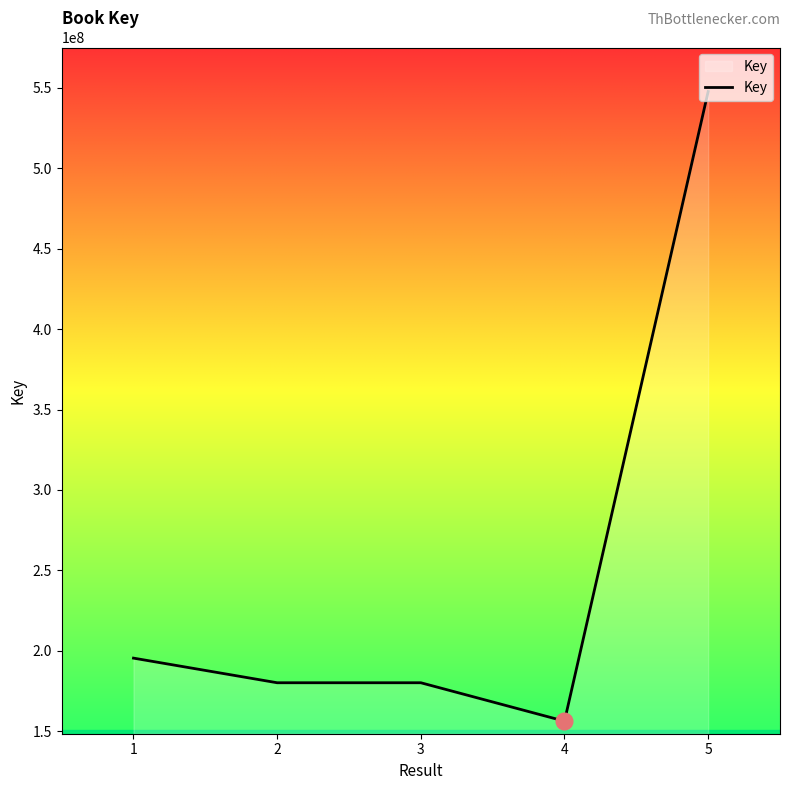

What is the sum of all values?

1259590982